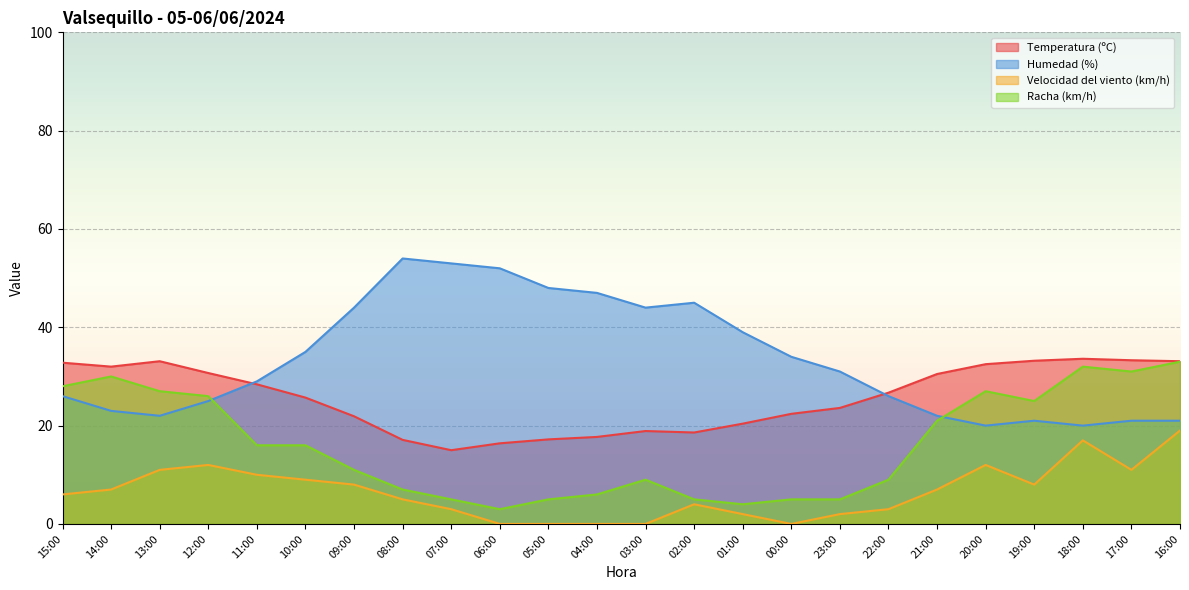

What are all the series names shown in the legend?

Temperatura (ºC), Humedad (%), Velocidad del viento (km/h), Racha (km/h)